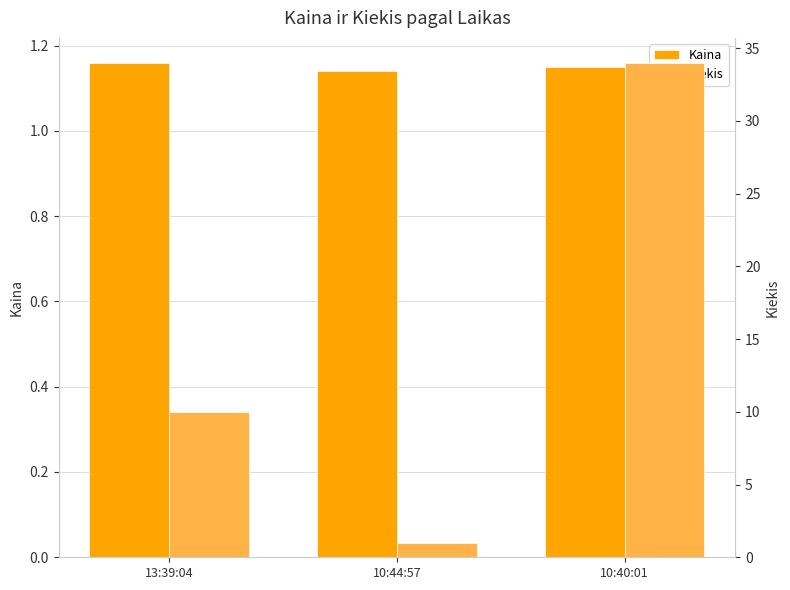

How many bars are there in each group?

2